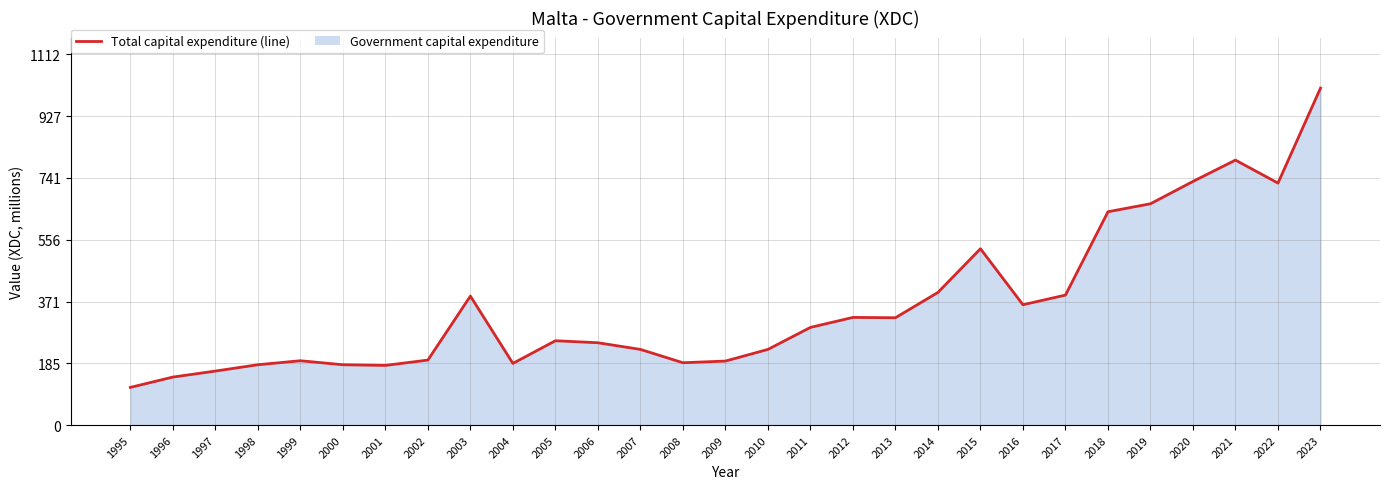

What is the value of the 14th point from the left?

187